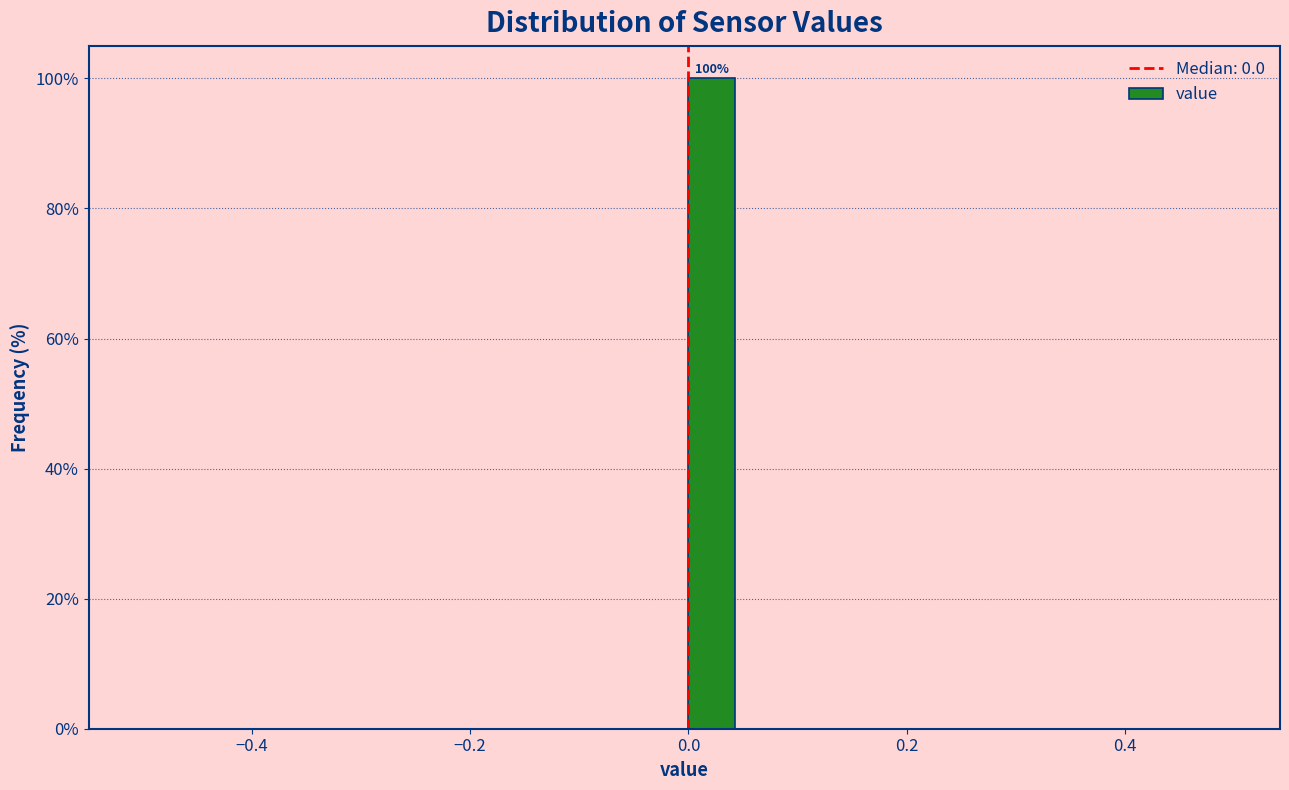

Read against the x-axis, roughly where is the centre of the tallest bar?

0.02